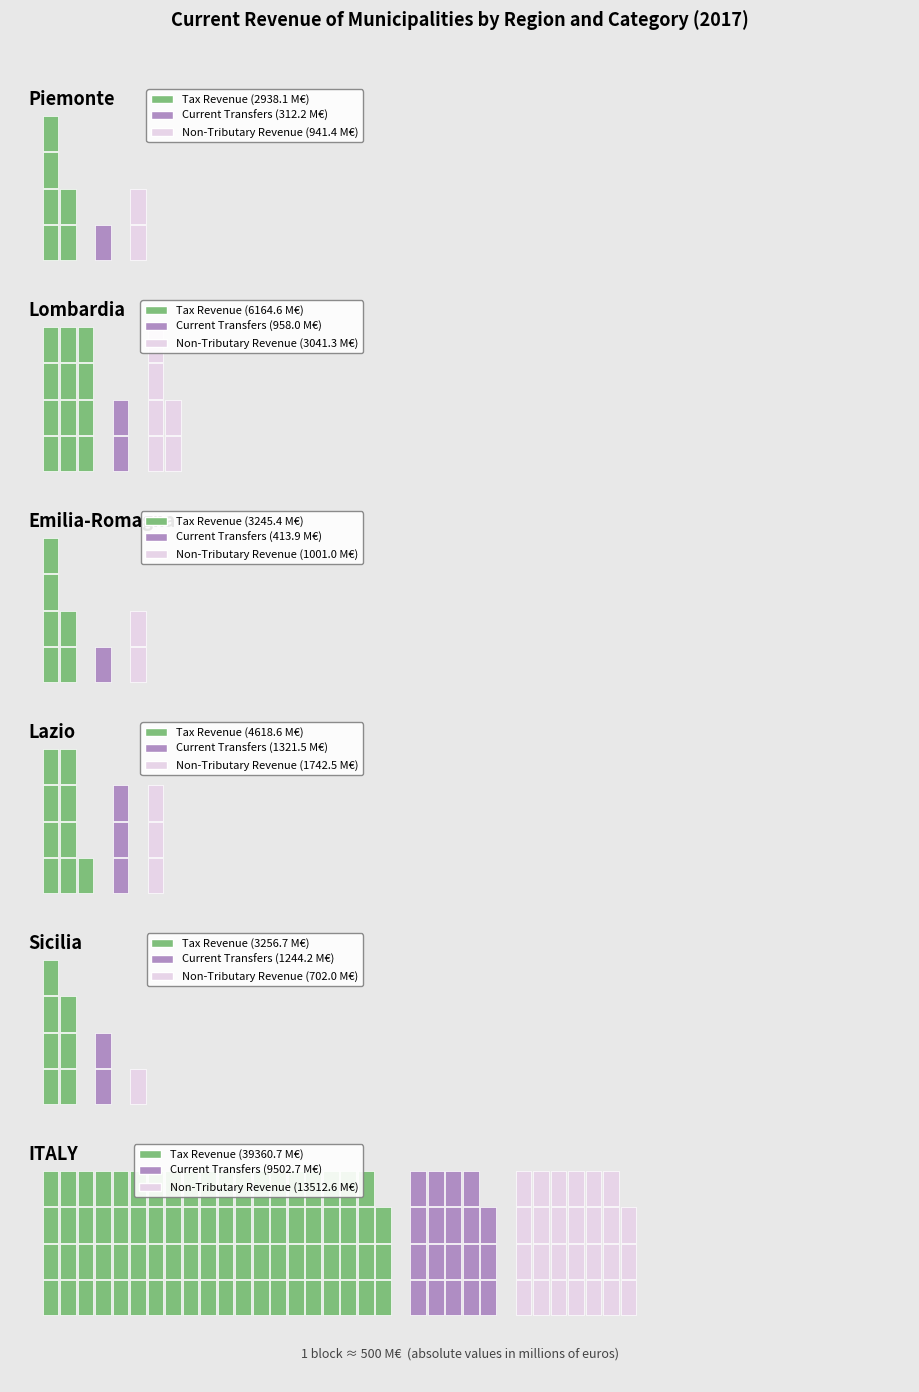

Rank the series at Lazio from highest to lowest value.

Tax Revenue (Absolute), Non-Tributary Revenue (Absolute), Current Transfers (Absolute)